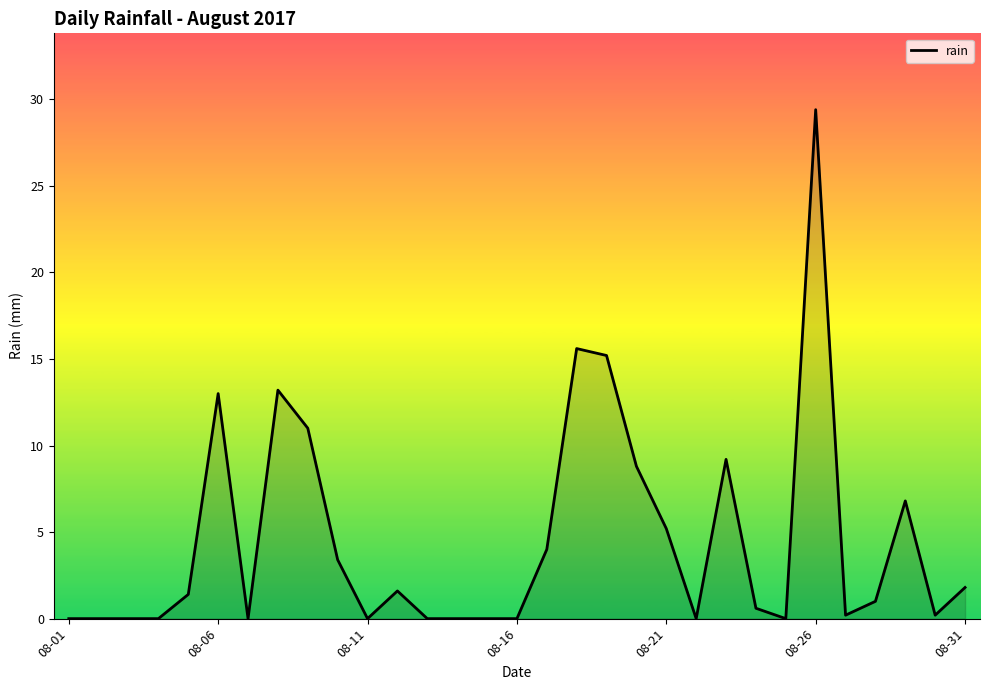

What is the difference between the maximum and minimum values?

29.4